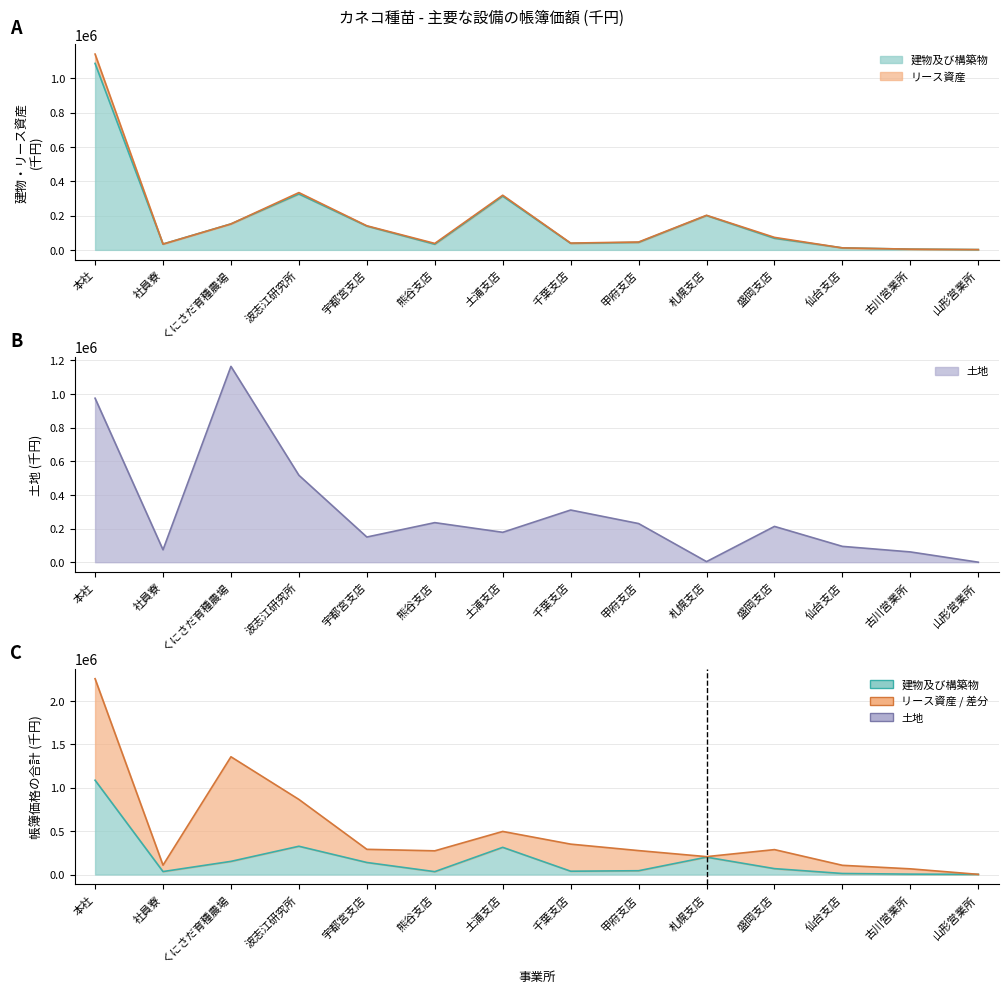

Which category has the lowest value in the 土地 series?

山形営業所